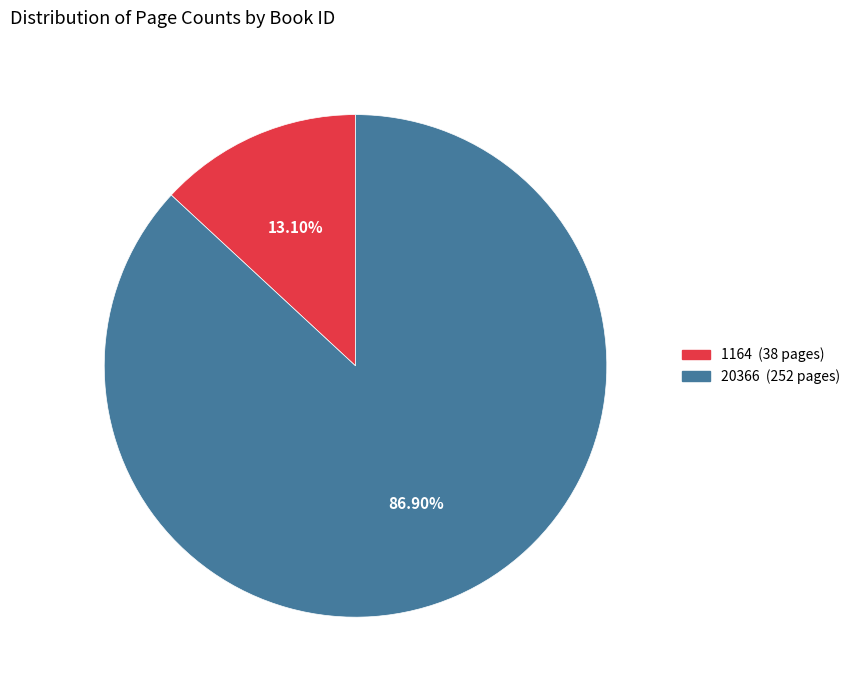

Which has a higher value, 20366 or 1164?

20366